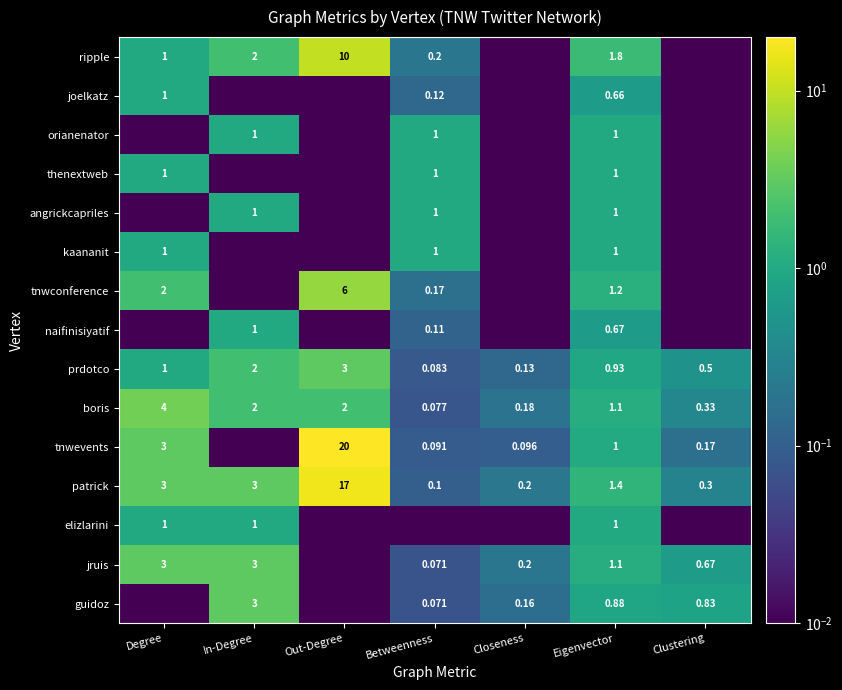

At which label does boris first exceed 1?

Degree